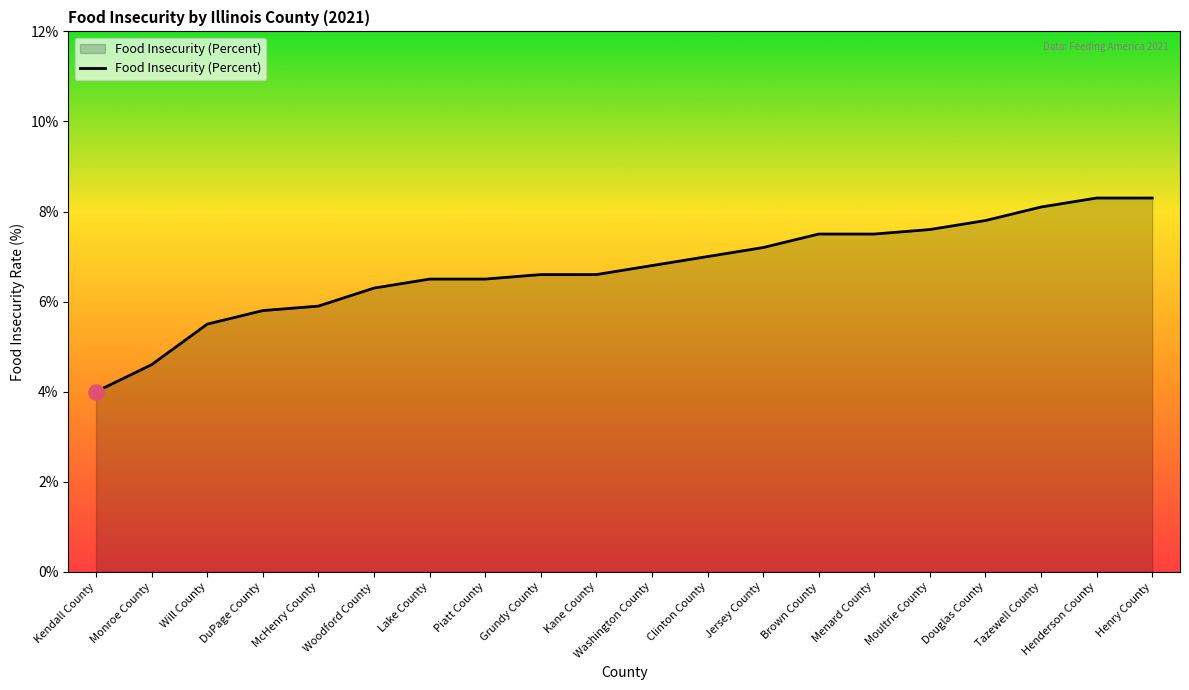

What is the change in value from Clinton County to Menard County?

+0.5